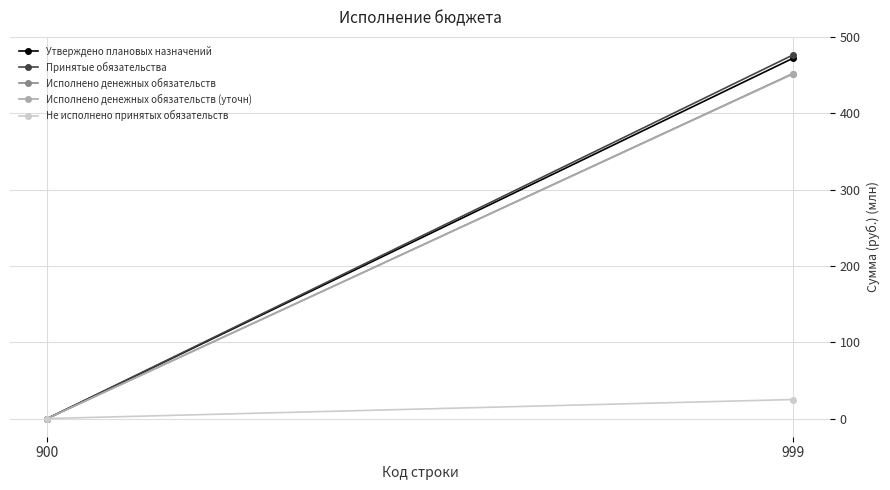

What is the sum of the Утверждено плановых назначений values at 999 and 900?

472.1